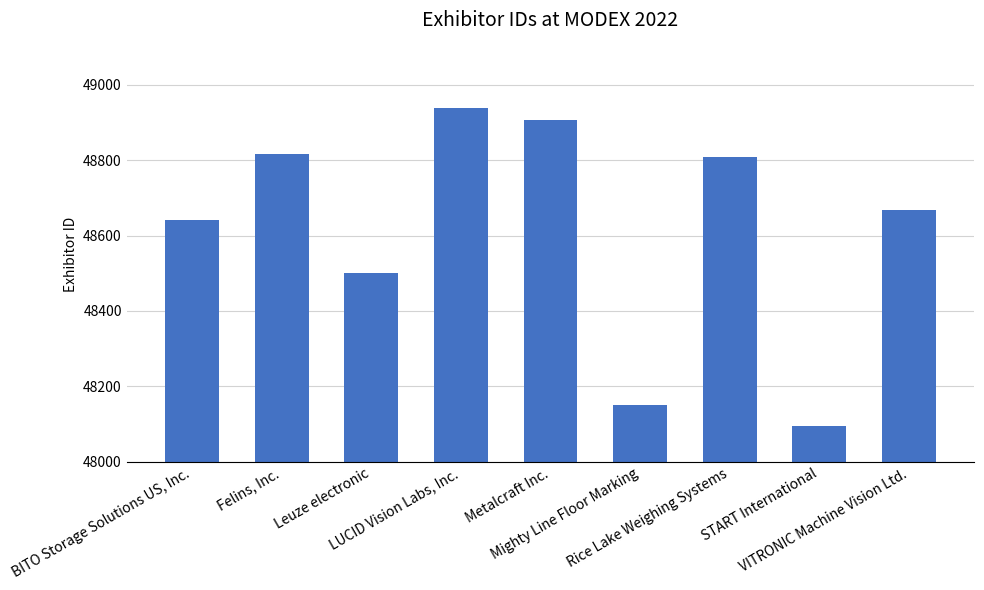

The value at LUCID Vision Labs, Inc. is 28576. True or false?

False